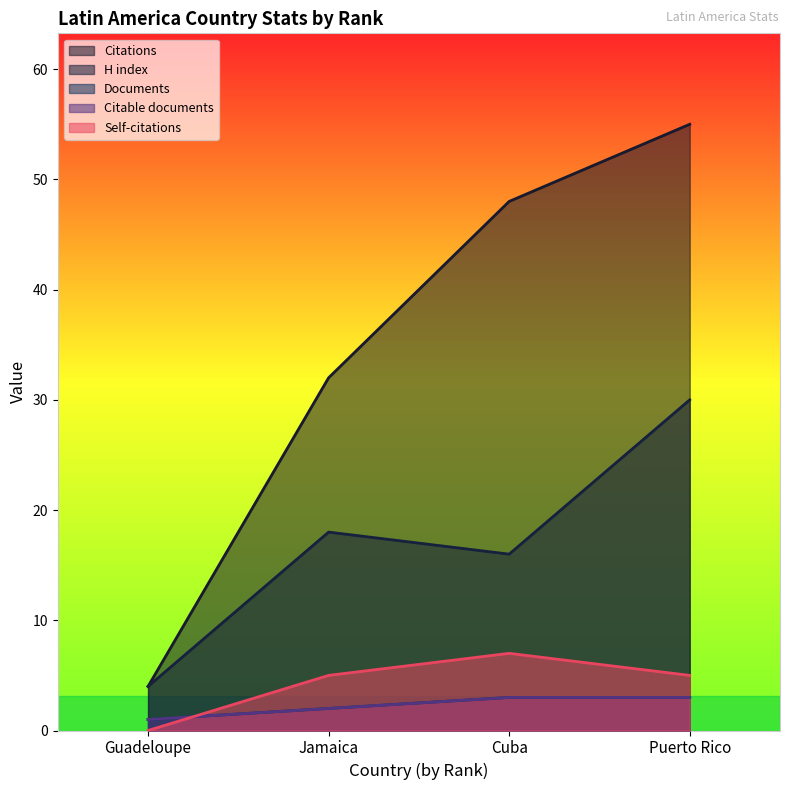

Rank the categories by Citations value from lowest to highest.

Guadeloupe, Jamaica, Cuba, Puerto Rico